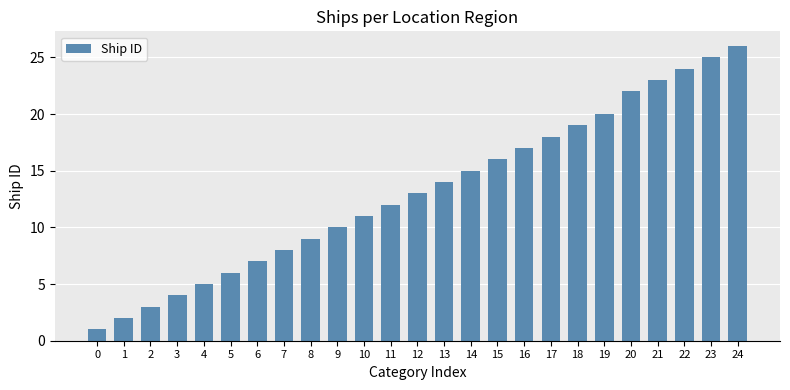

What is the ratio of the value at 19 to the value at 17?

1.1